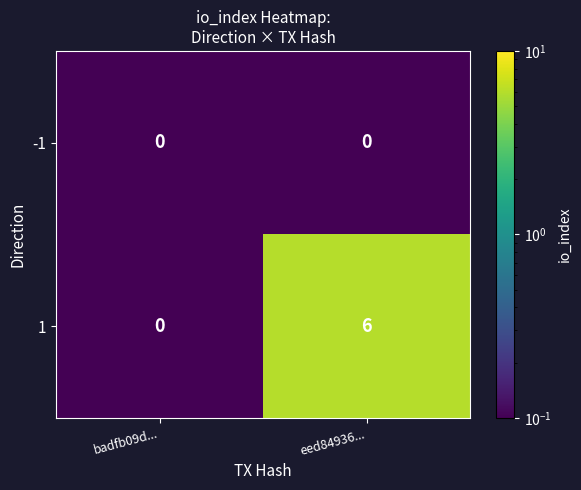

At how many categories does at least one series exceed 5?

1